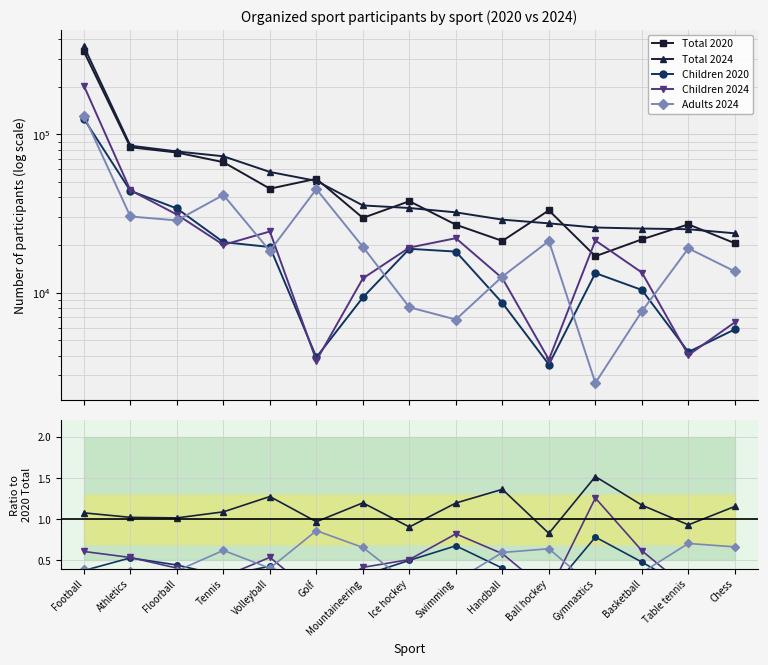

At Floorball, list the series in order from largest to smallest.

Total 2020, Total 2024, Children 2020, Children 2024, Adults 2024